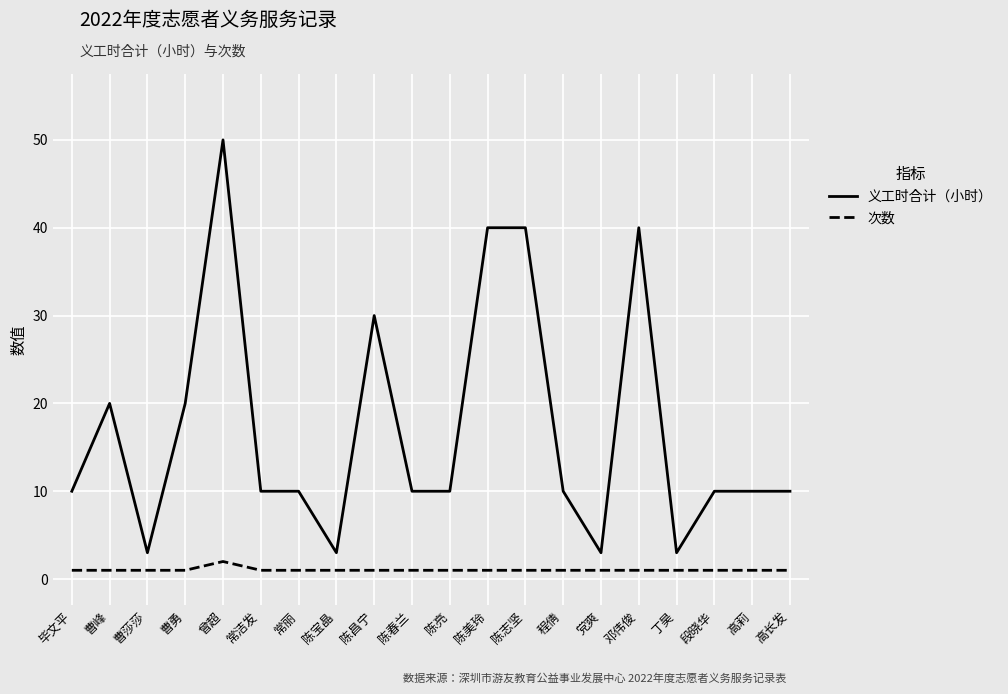

Which series has the largest range (max minus min)?

义工时合计（小时）